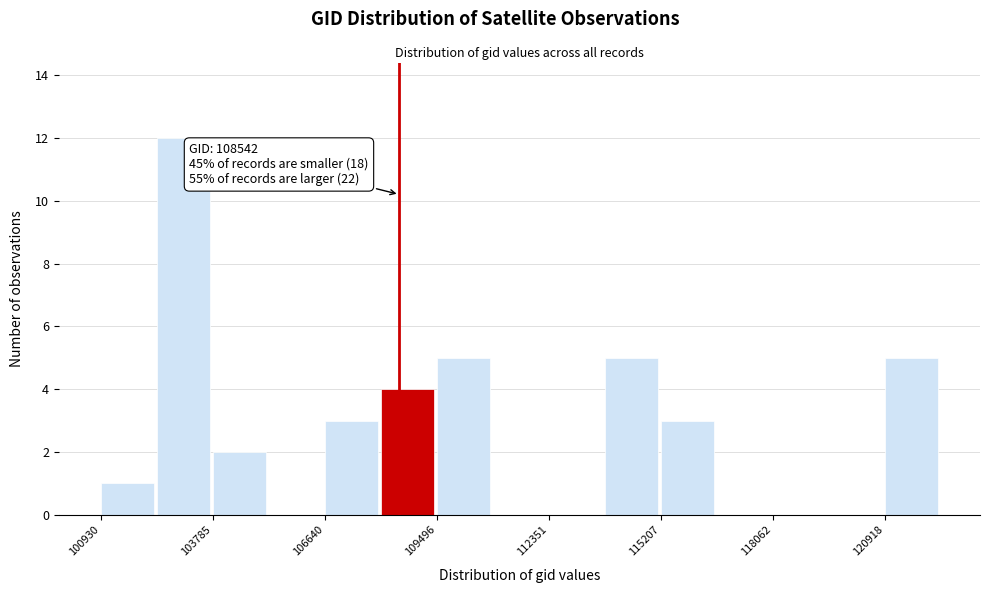

Read against the x-axis, roughly where is the centre of the tallest bar?

103000